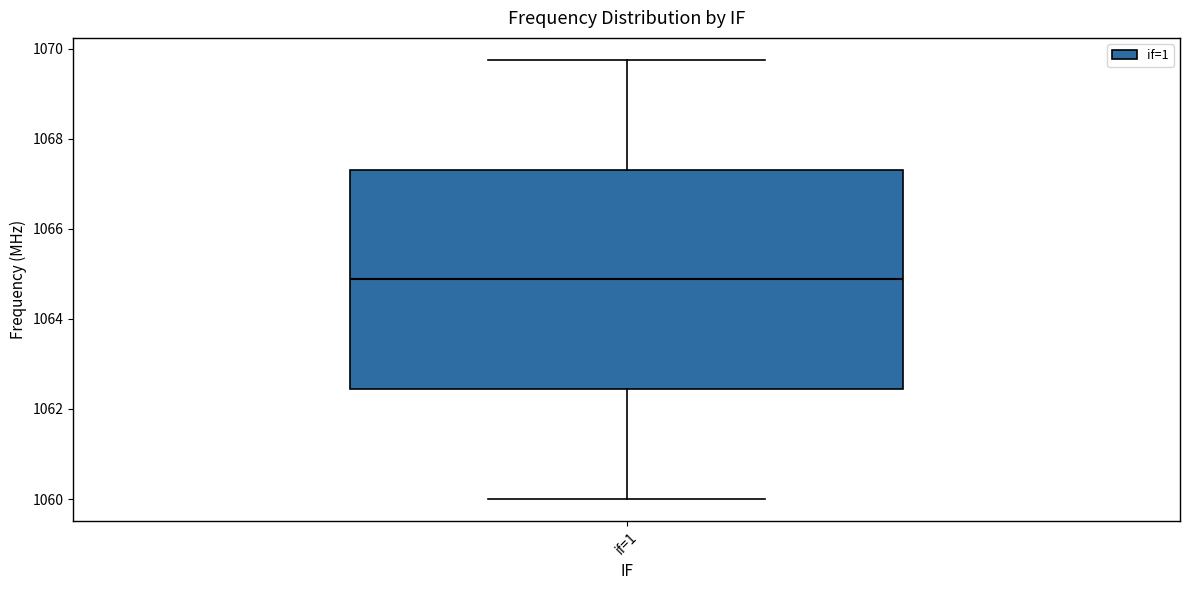

Transcribe this box plot: give where the median line is, the range the box spans, and where the two whiskers end, as read against the y-axis. The values are not printed on the chart, so give them approximately, as read against the axis.

median 1064.8, box 1062.4 to 1067.4, whiskers 1060.0 to 1069.8